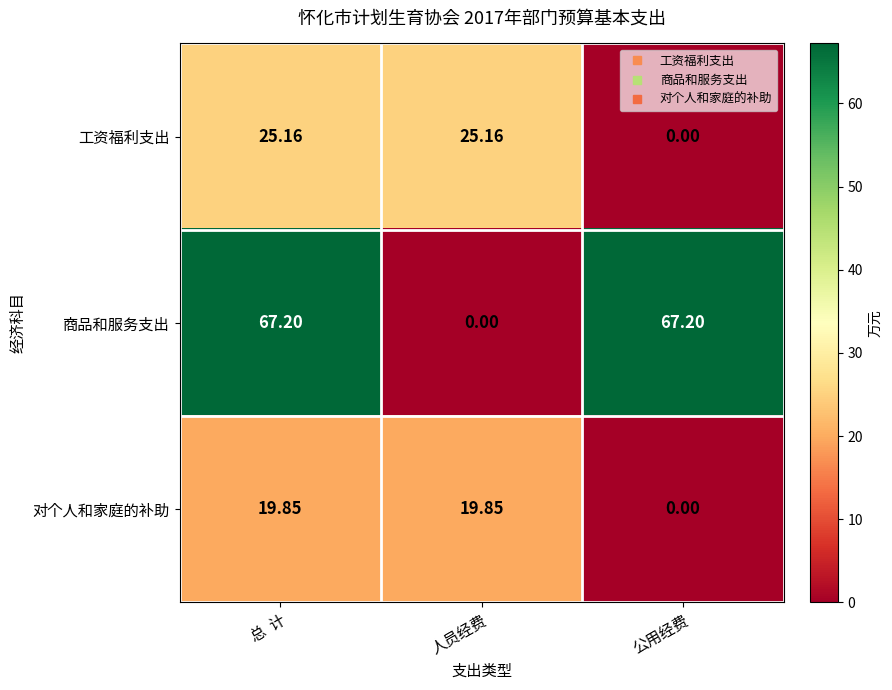

What is the spread (max minus min) of values at 人员经费?

25.2